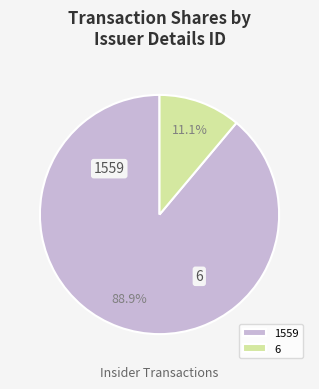

To the nearest percent, what percentage of the pie is 1559?

89%